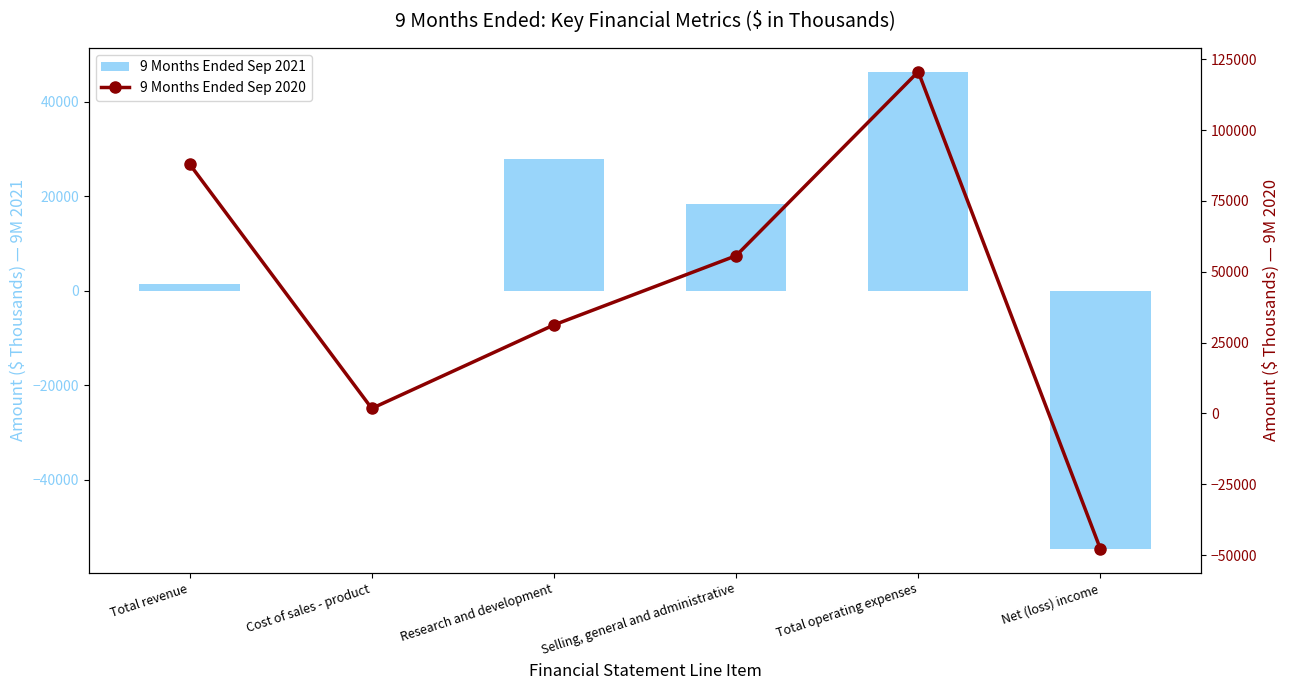

Is it true that 9 Months Ended Sep 2021 equals 37899 at Research and development?

False